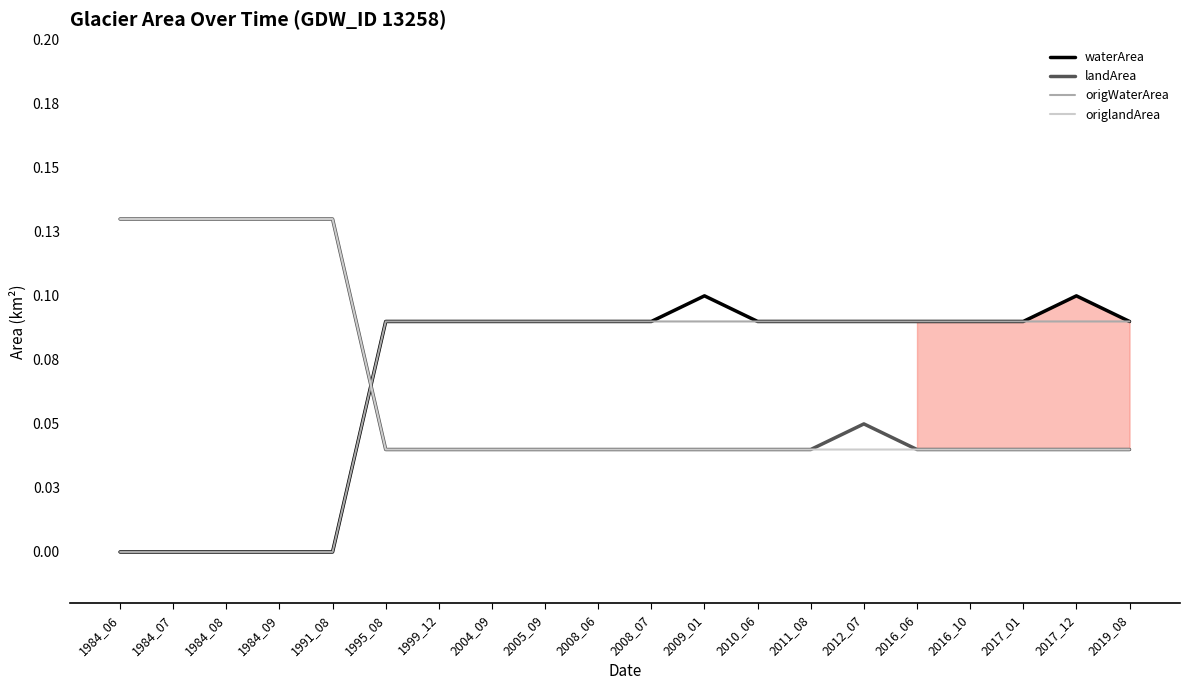

Between 1991_08 and 2004_09, which is larger?

2004_09